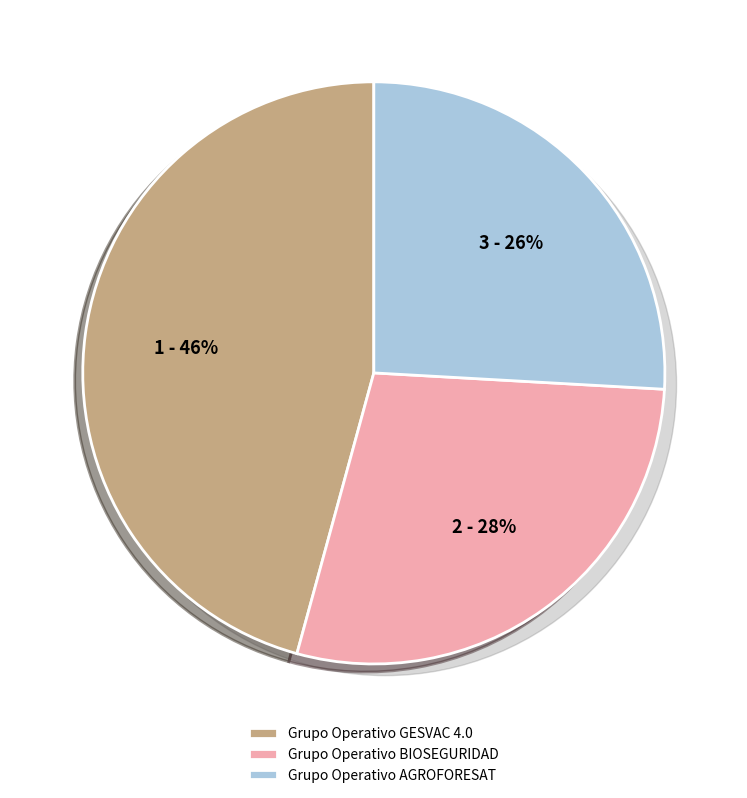

To the nearest percent, what is the combined percentage of Grupo Operativo BIOSEGURIDAD and Grupo Operativo GESVAC 4.0?

74%